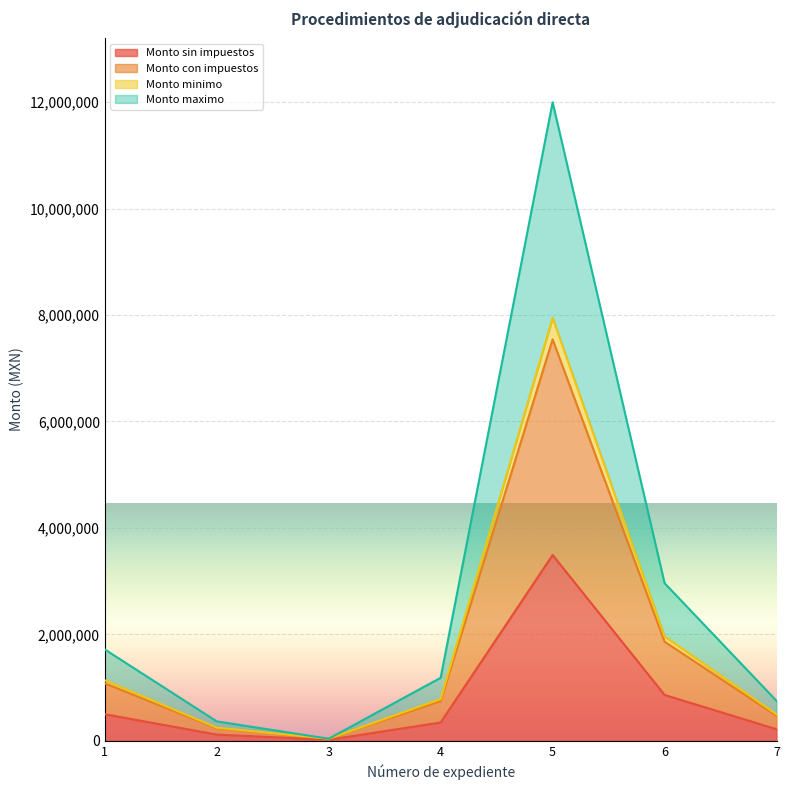

At which category does Monto minimo reach its first local valley?

3